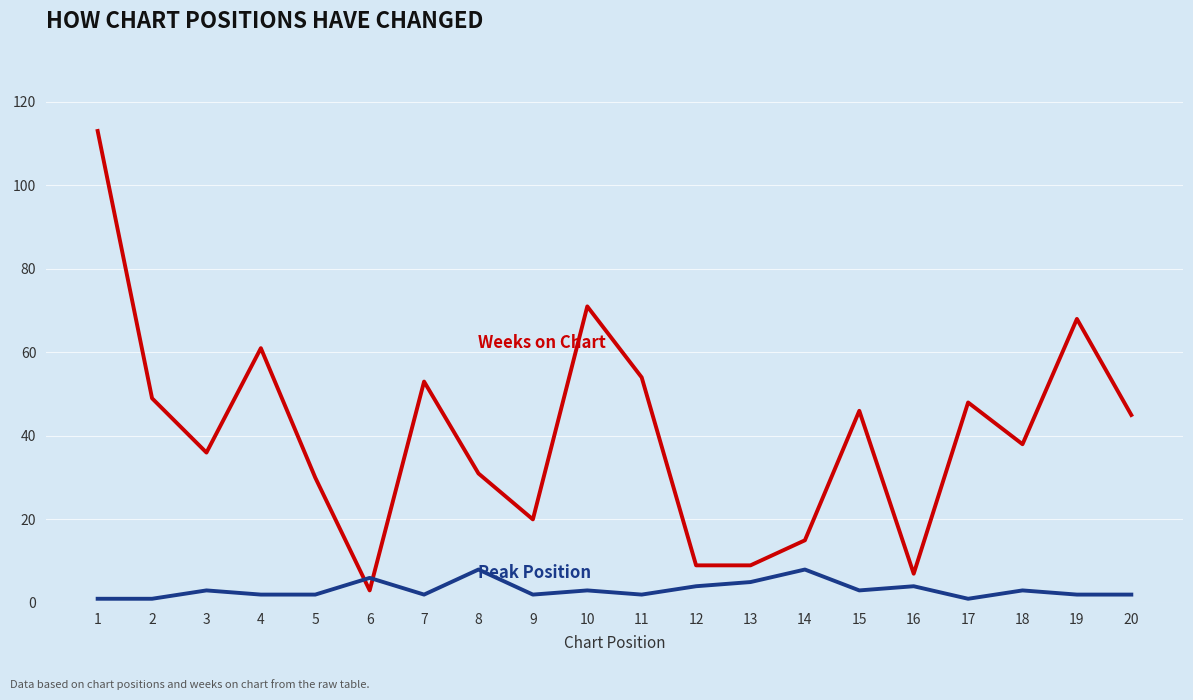

What is the maximum value shown in the chart?

113